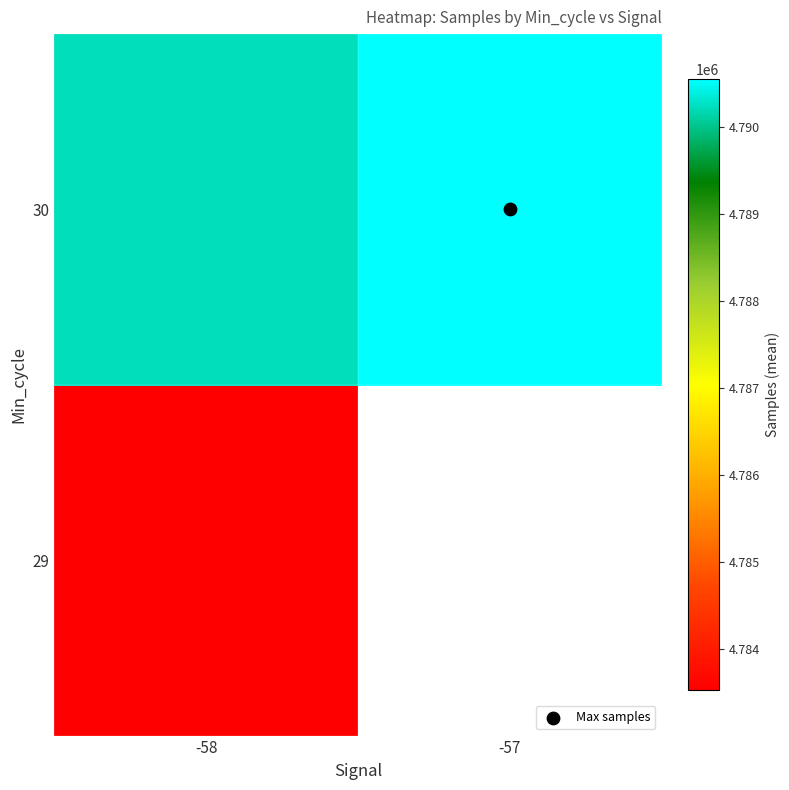

How many series are shown in this chart?

2